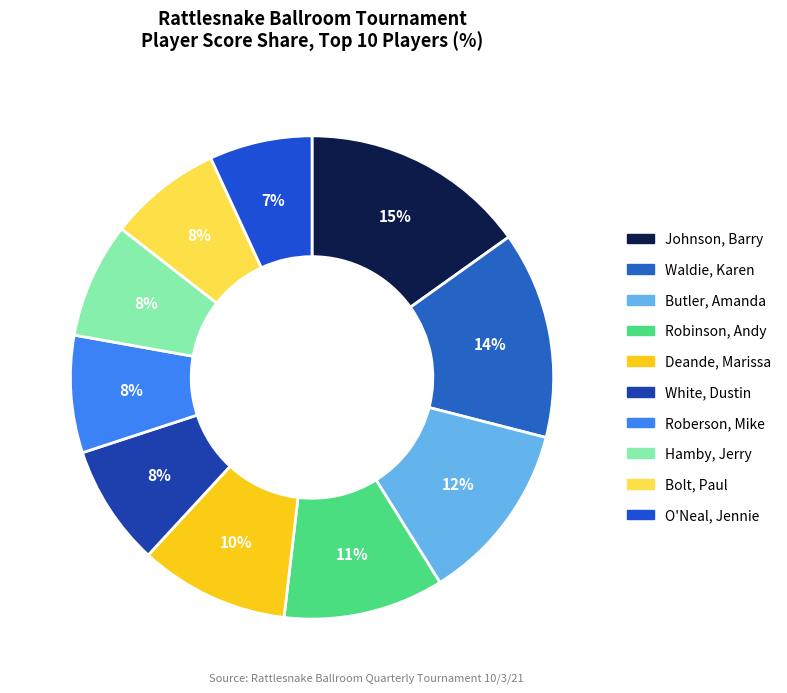

True or false: Robinson, Andy accounts for 5% of the total.

False